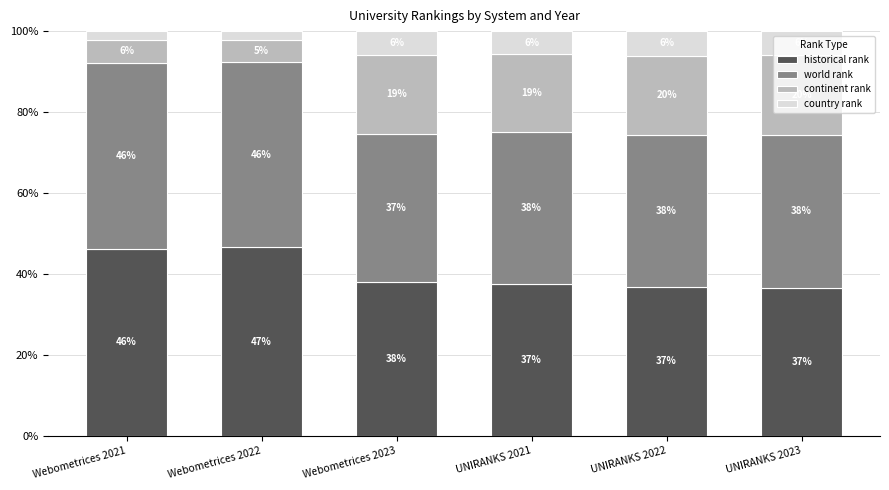

What is the minimum value for historical rank?

36.6